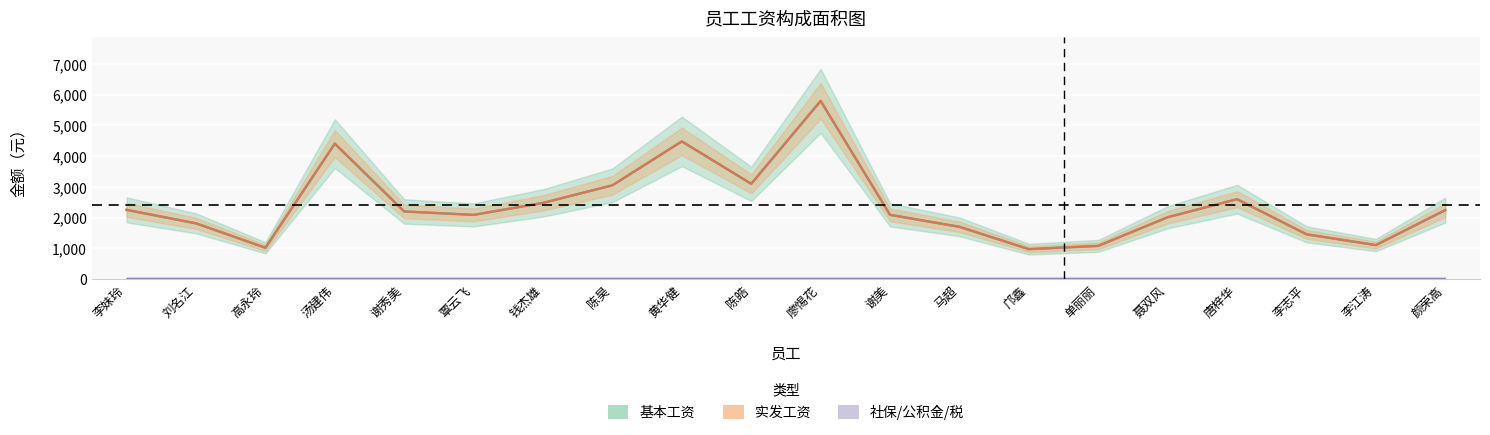

What is the value of the 基本工资 point at the 2nd from the left?

1813.0